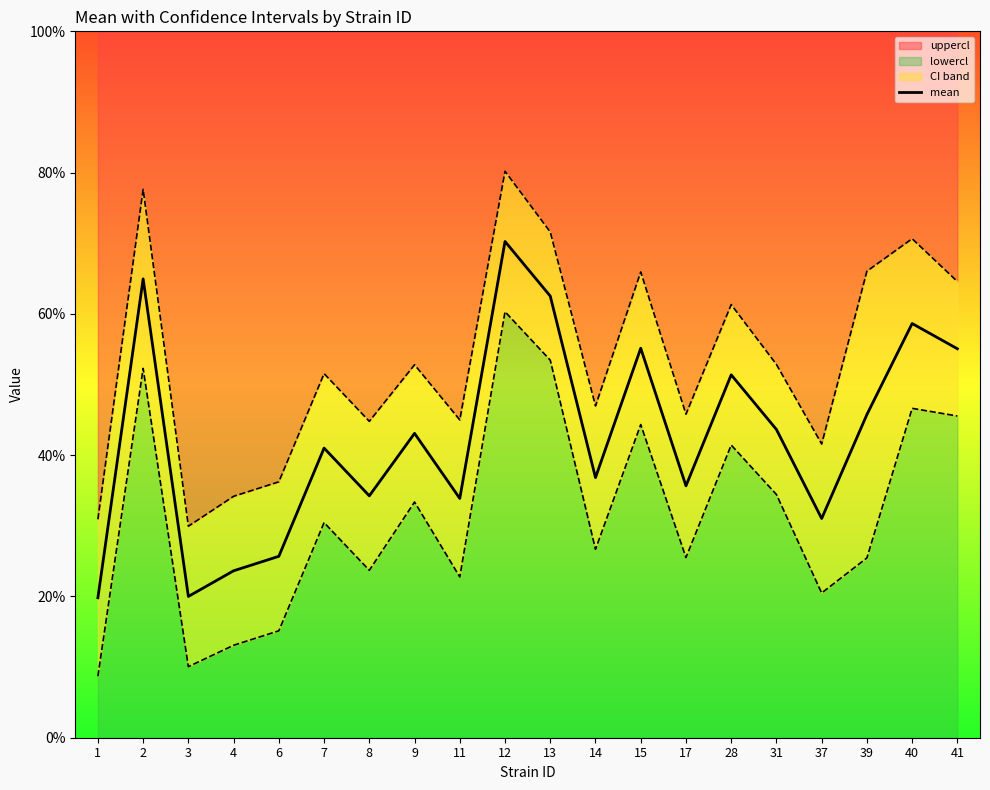

Reading left to right, what are all the values shown in this chart?

19.8	65.0	20.0	23.6	25.7	41.0	34.2	43.1	33.9	70.2	62.5	36.8	55.1	35.7	51.4	43.6	31.0	45.8	58.6	55.1